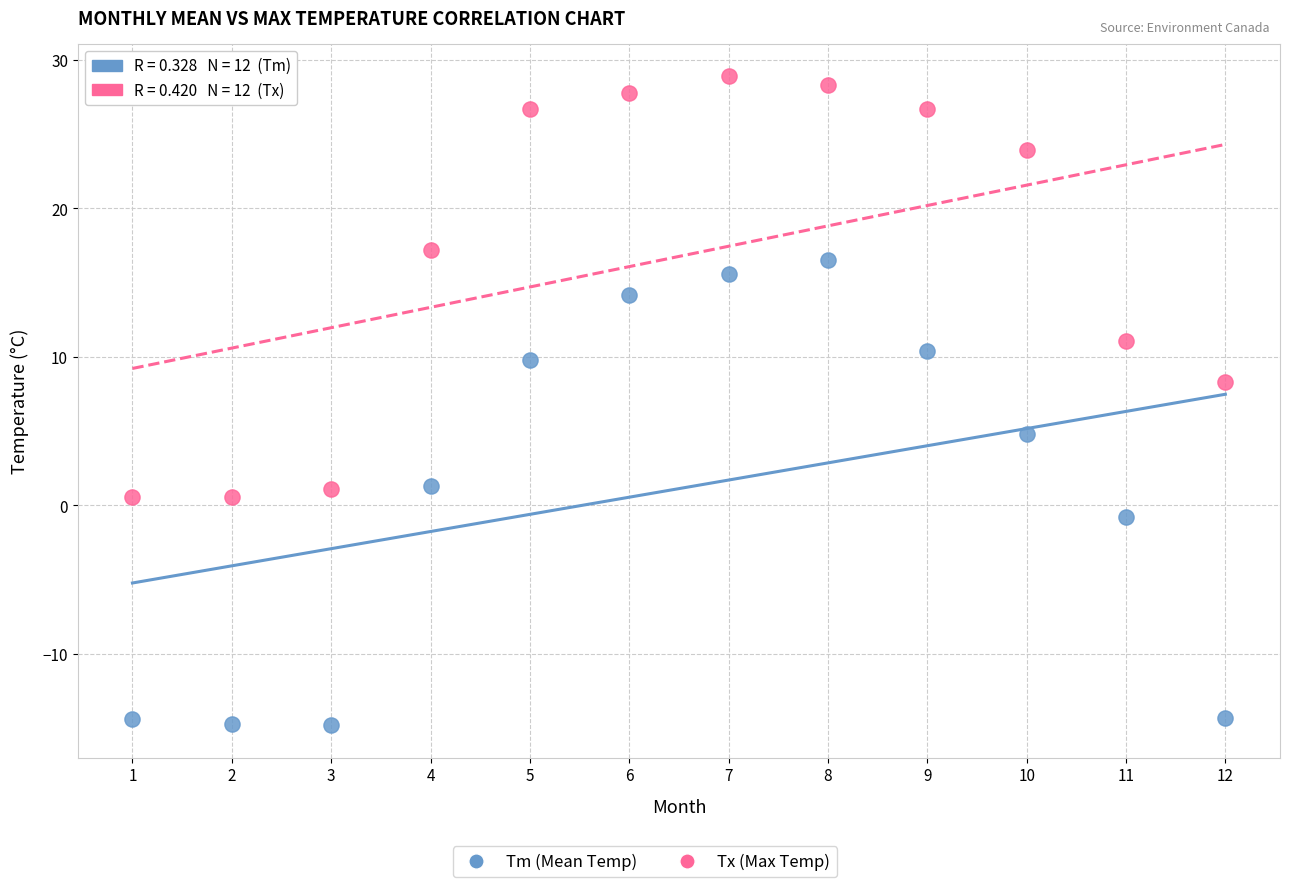

Which series has the largest Y range (max minus min)?

Tm (Mean Temp)